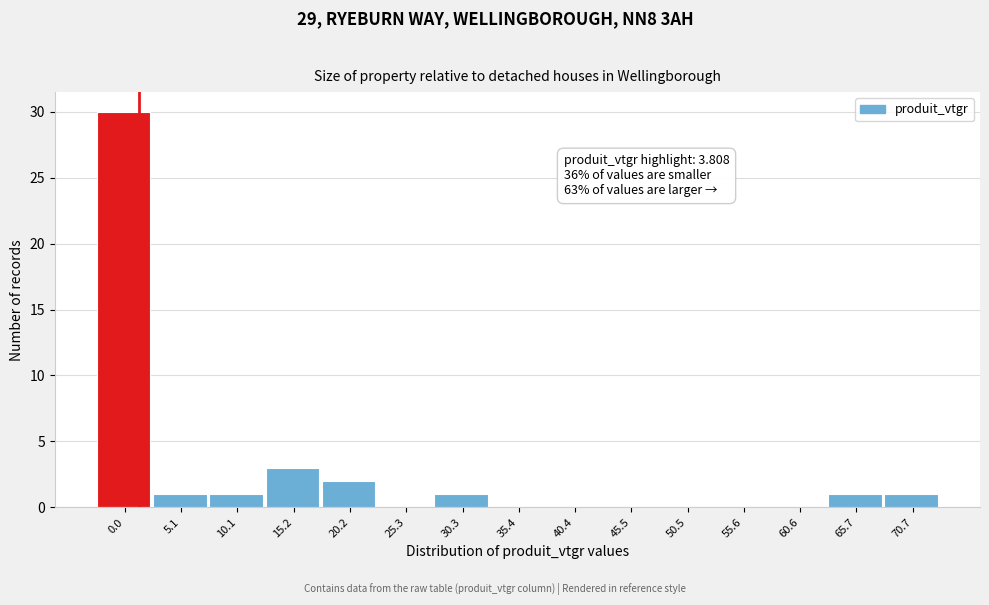

Reading right to left, what are all the values shown in this chart?

70.7=1	65.7=1	60.6=0	55.6=0	50.5=0	45.5=0	40.4=0	35.4=0	30.3=1	25.3=0	20.2=2	15.2=3	10.1=1	5.1=1	0.0=30